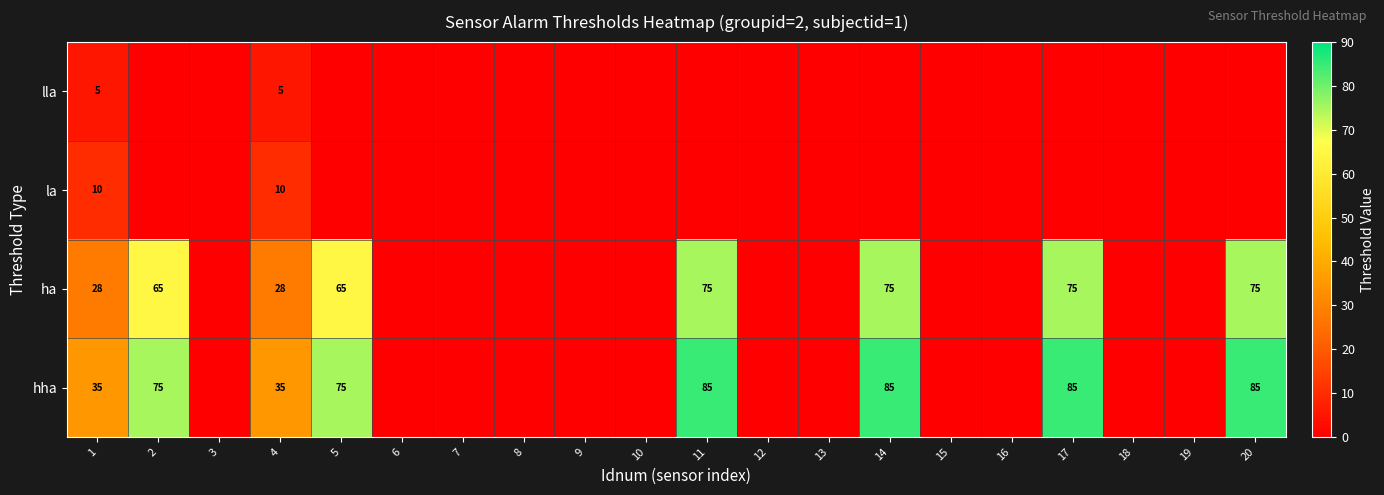

Is the value of lla at 4 greater than the value of ha at 1?

No